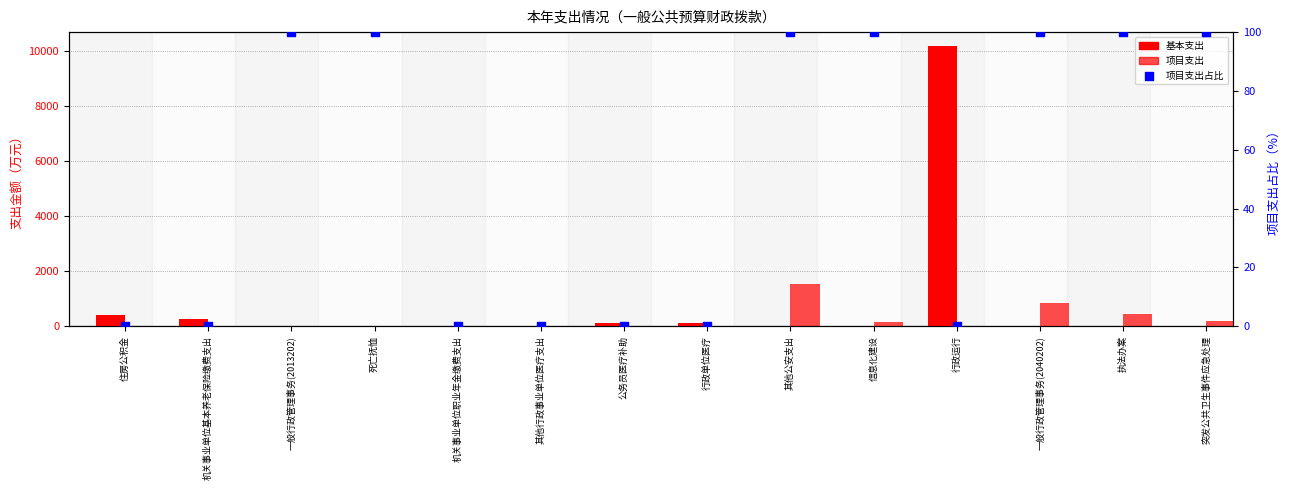

Which series reaches the minimum Y coordinate?

基本支出